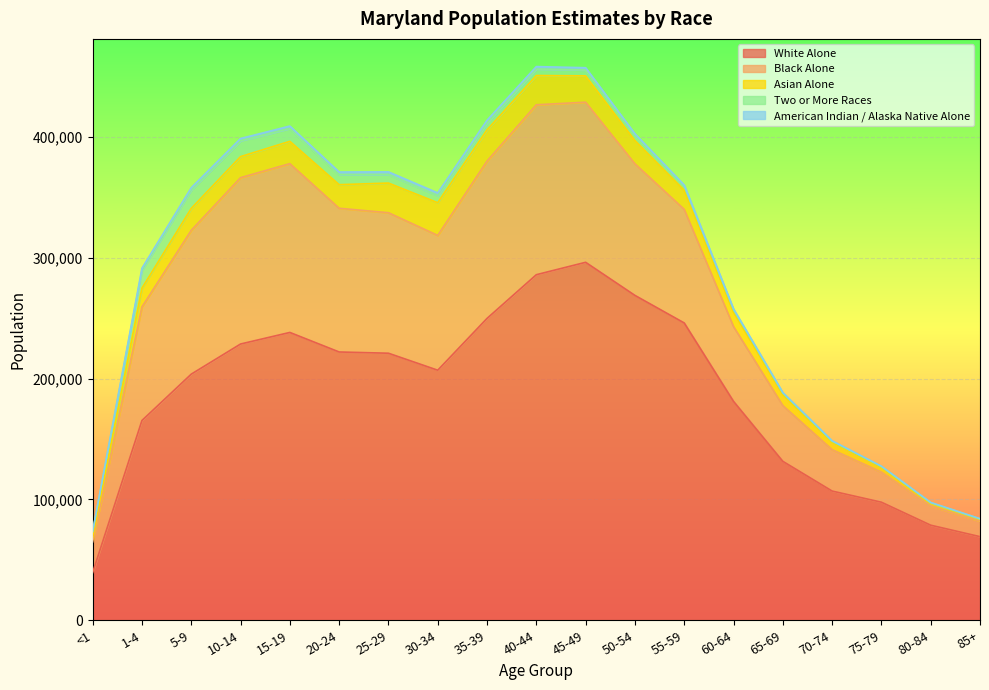

Rank the categories by Asian Alone value from lowest to highest.

85+, 80-84, 75-79, <1, 70-74, 65-69, 60-64, 1-4, 55-59, 10-14, 5-9, 15-19, 50-54, 20-24, 45-49, 40-44, 25-29, 35-39, 30-34